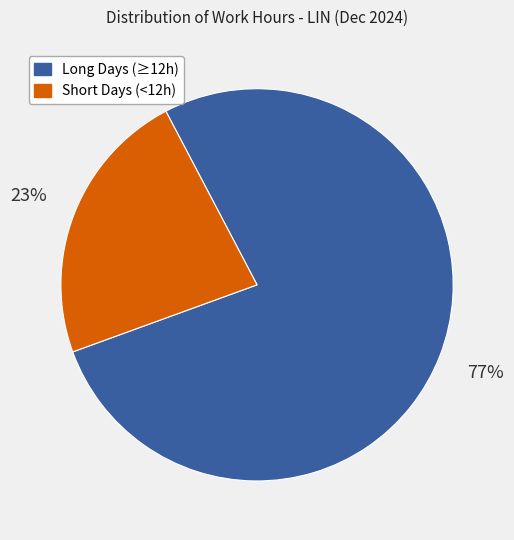

To the nearest percent, what is the average slice percentage?

50%